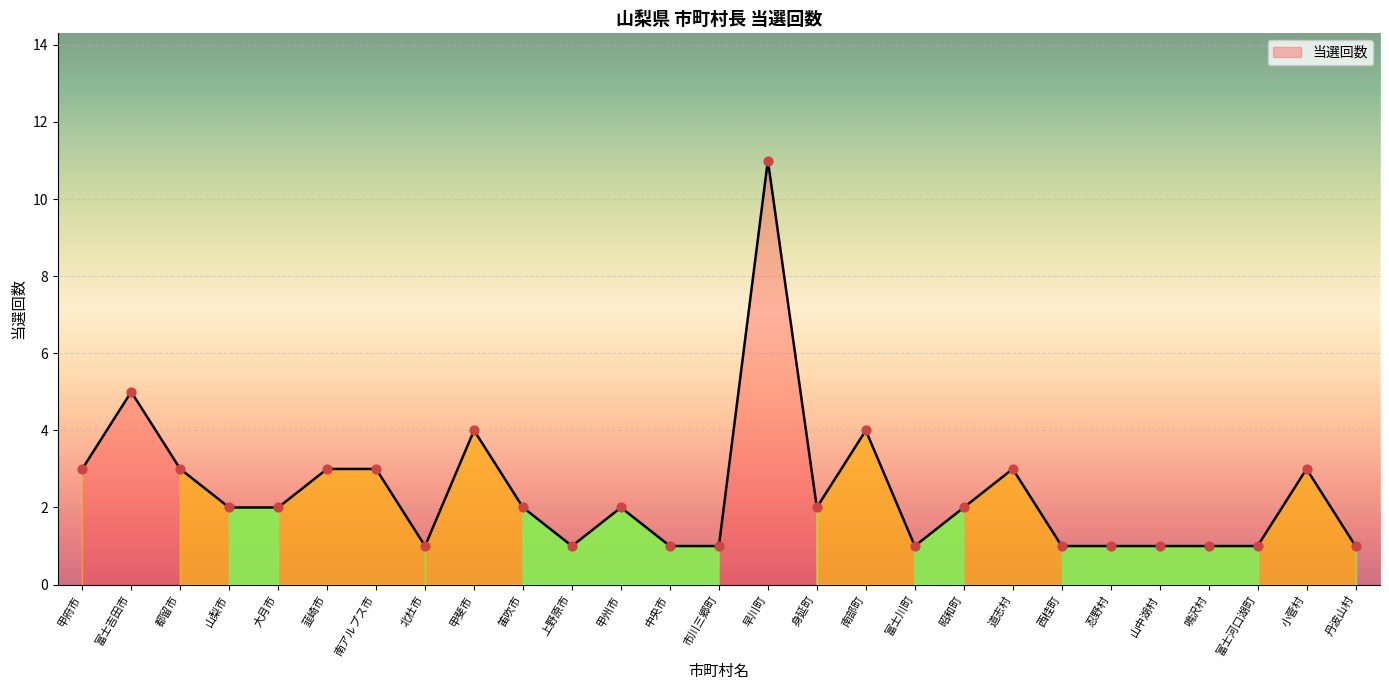

Which has a higher value, 早川町 or 韮崎市?

早川町